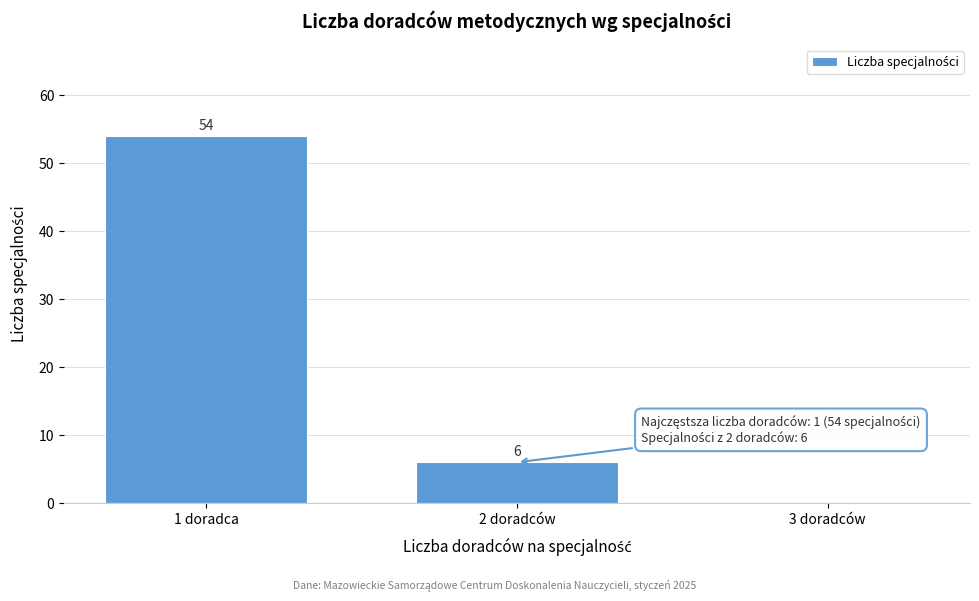

Reading left to right, what are all the values shown in this chart?

1 doradca=54	2 doradców=6	3 doradców=0